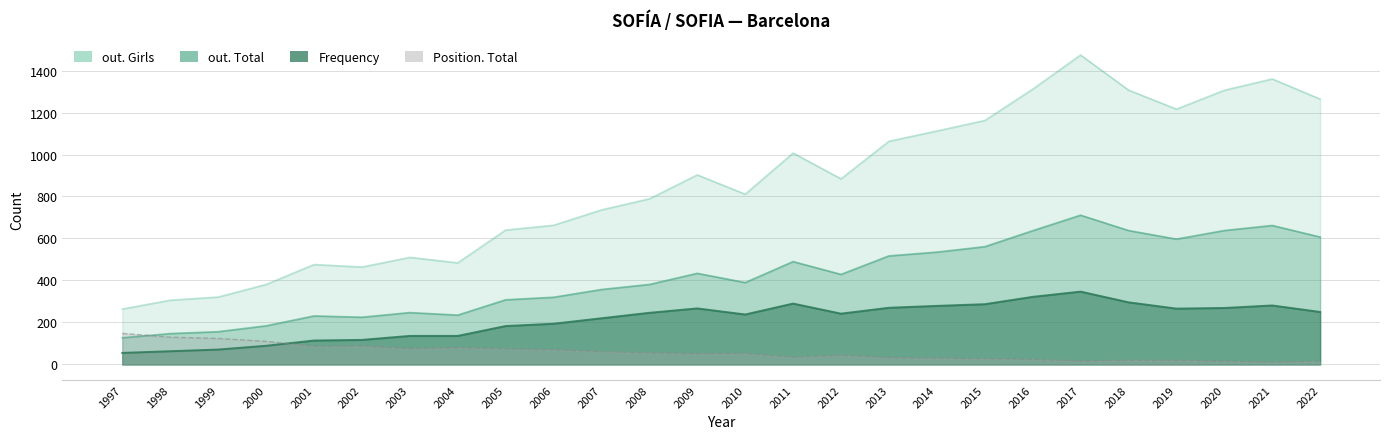

At 2015, list the series in order from largest to smallest.

out. Girls, out. Total, Frequency, Position. Total